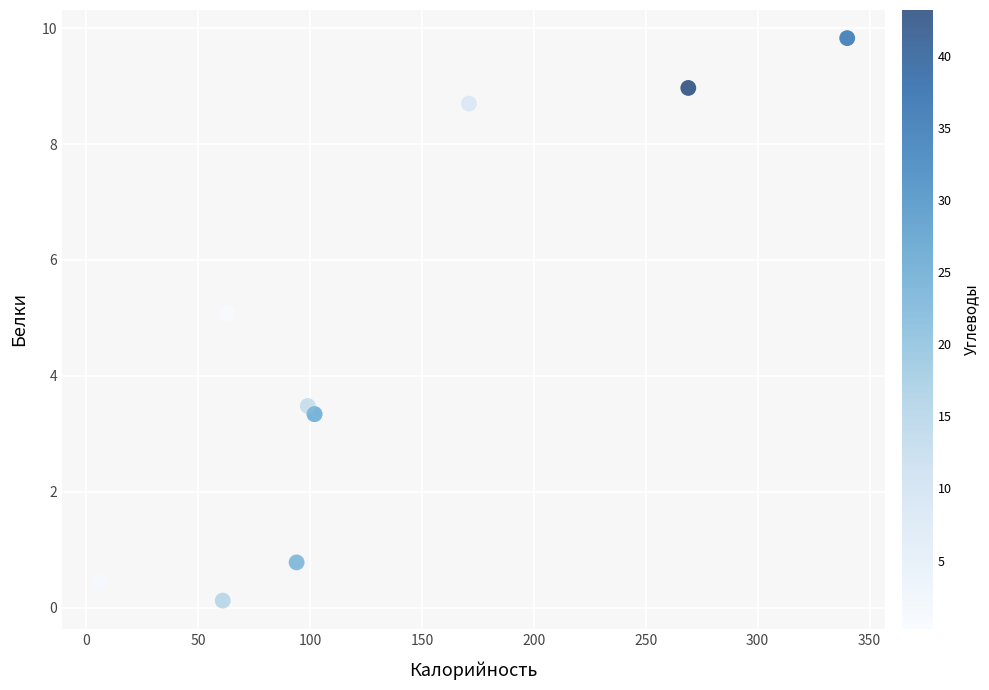

What Y value in the scatter plot is closest to 4?

3.5